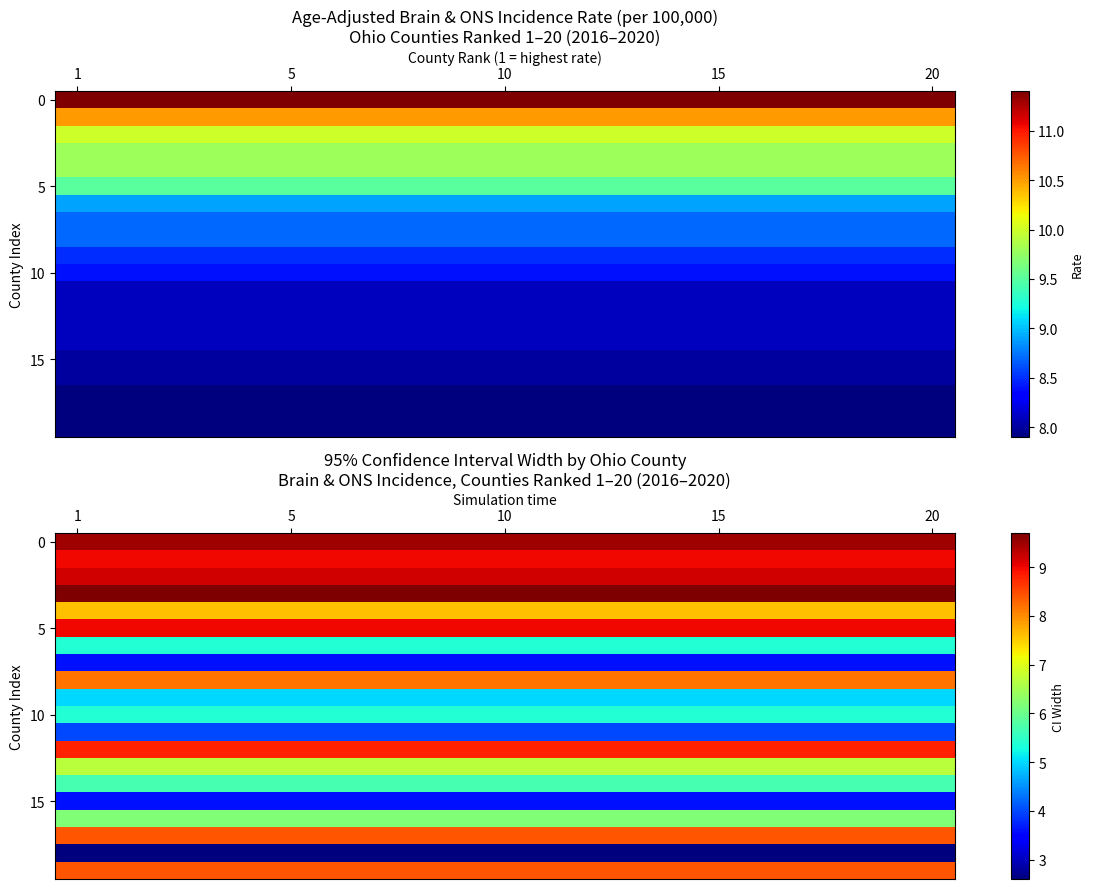

At how many categories does at least one series exceed 4?

20